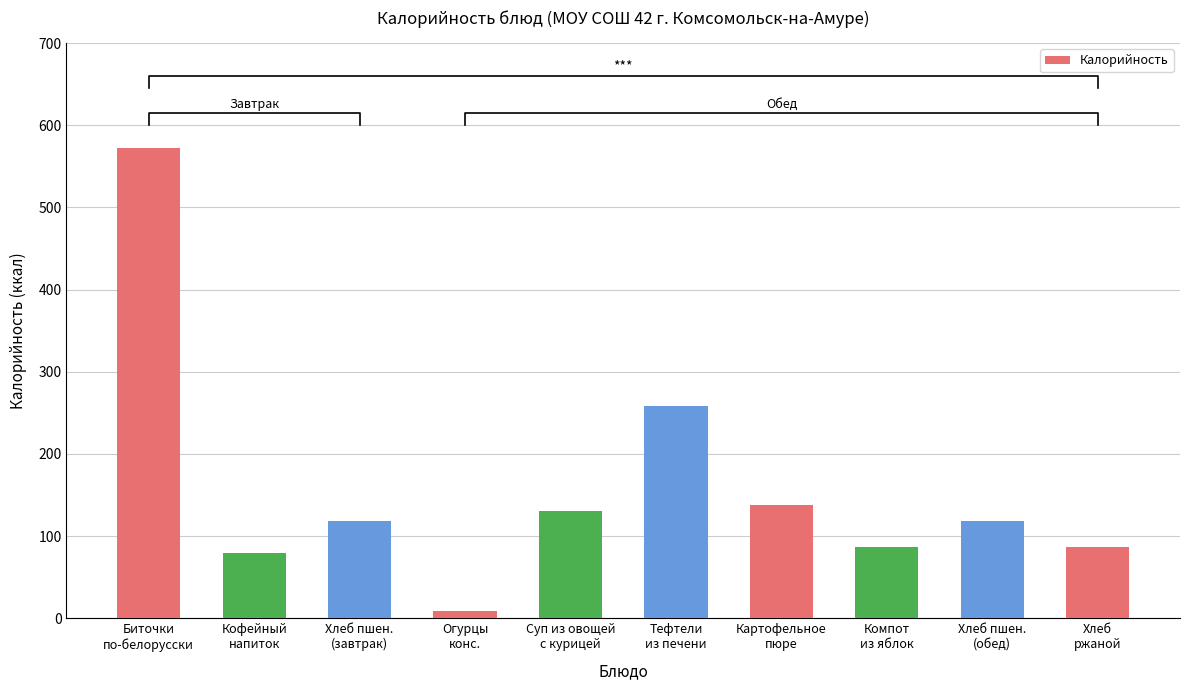

List the labels in order of value, largest first.

Биточки
по-белорусски, Тефтели
из печени, Картофельное
пюре, Суп из овощей
с курицей, Хлеб пшен.
(завтрак), Хлеб пшен.
(обед), Компот
из яблок, Хлеб
ржаной, Кофейный
напиток, Огурцы
конс.